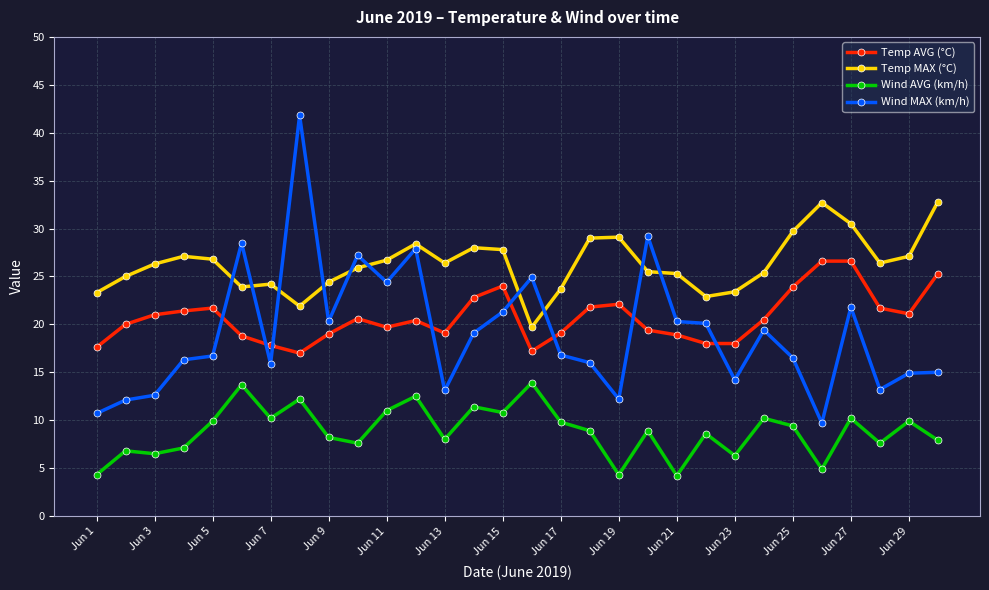

Does the chart display data point markers on the line(s)?

Yes